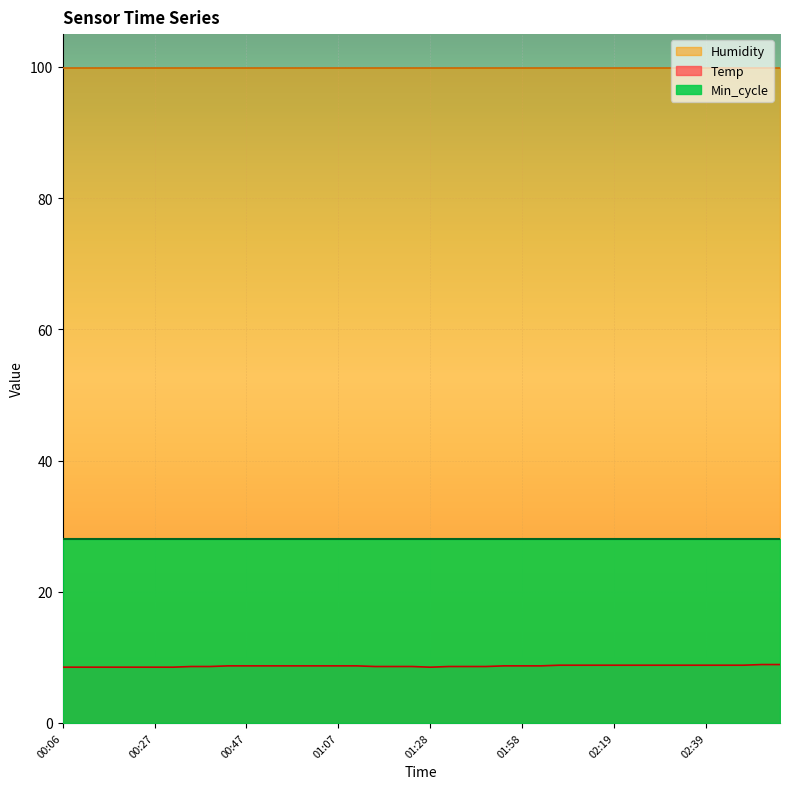

At which category is the sum across all series the highest?

02:52